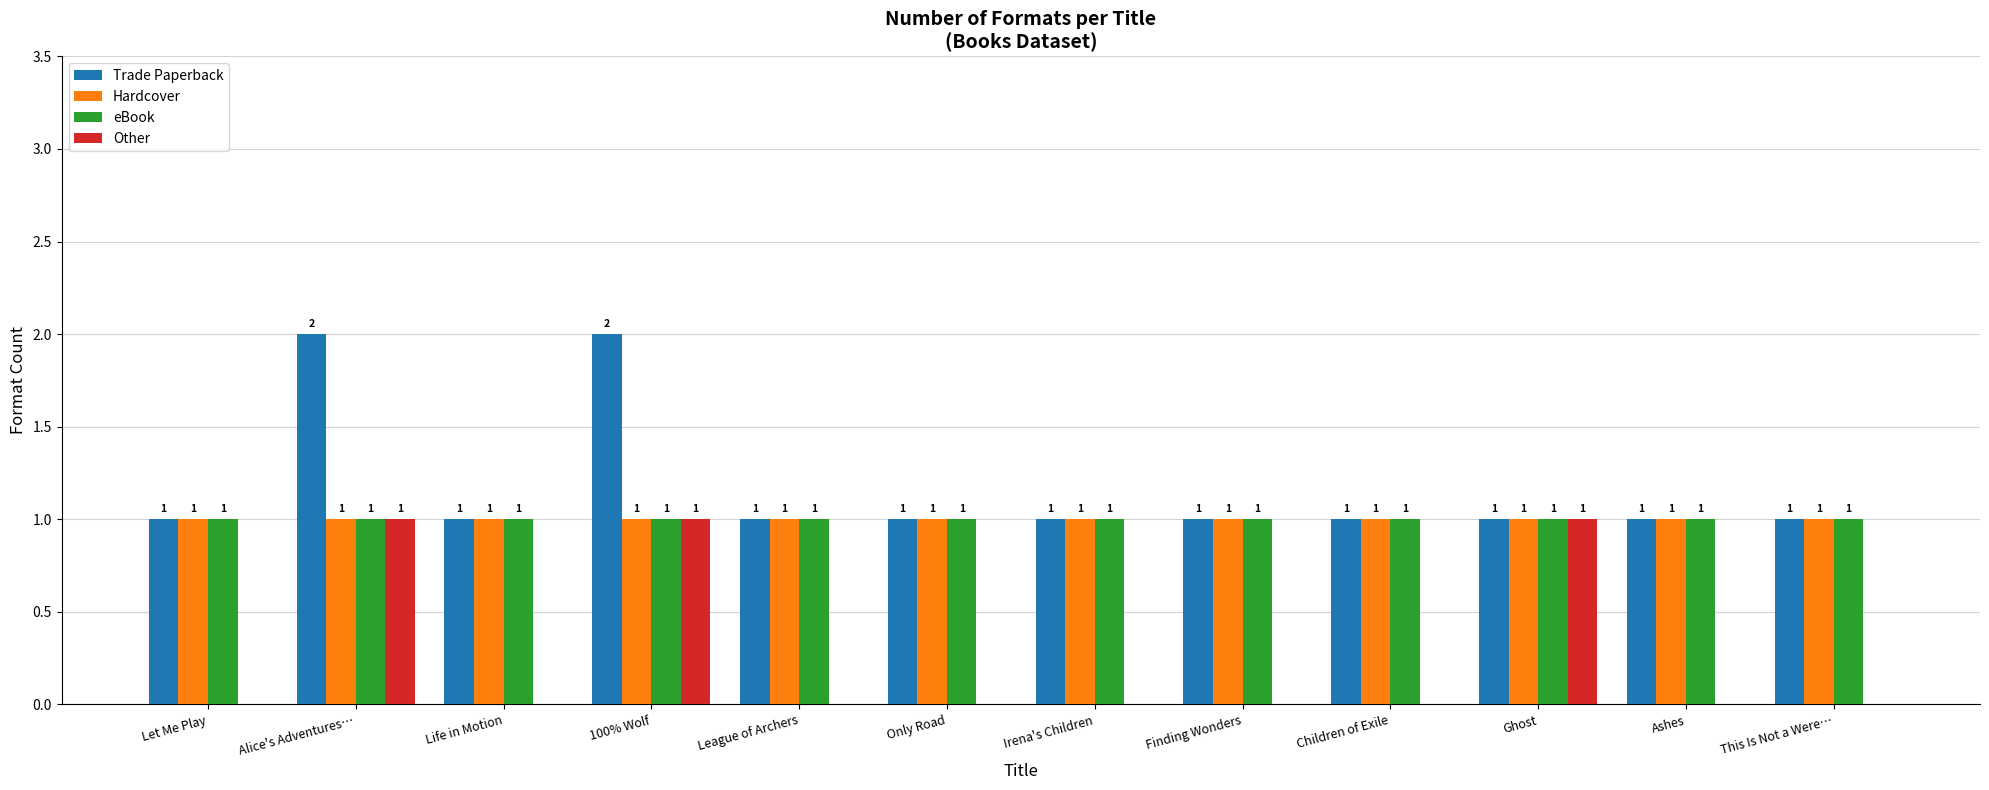

Which series has the largest total across all categories?

Trade Paperback